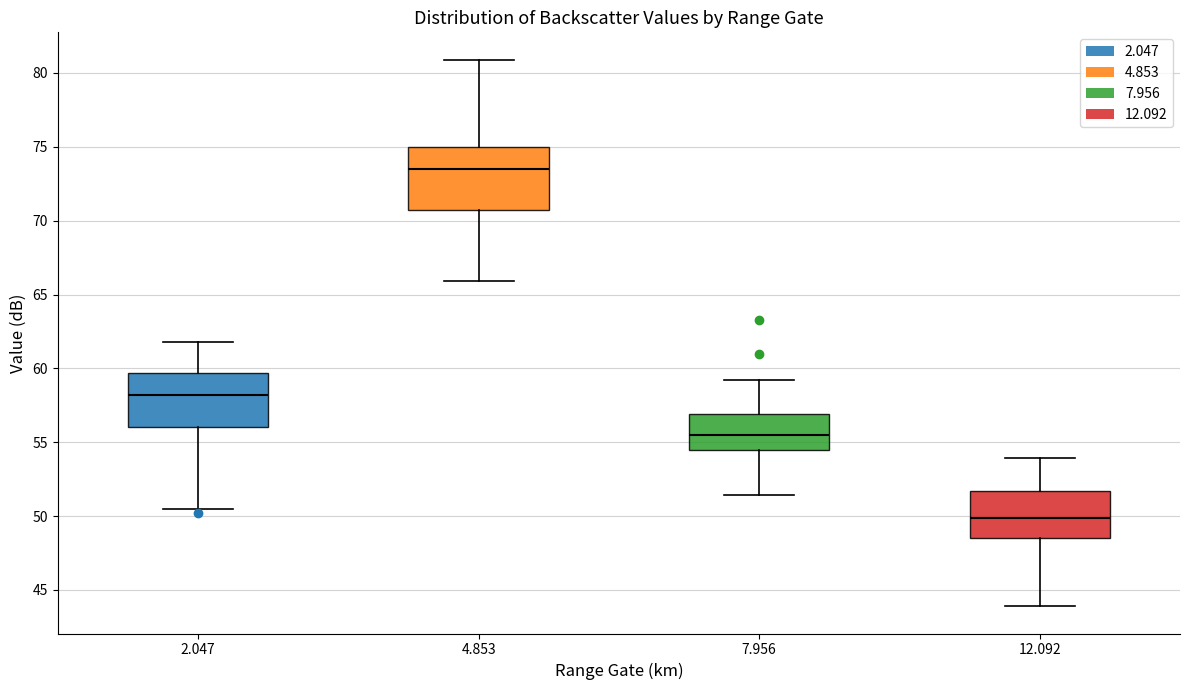

Reading left to right, read every box against the y-axis: the position of its median line, the range the box covers, and the ends of its whiskers. The values are not printed on the chart, so give them approximately, as read against the axis.

2.047: median 58.0, box 56.0 to 59.5, whiskers 50.5 to 62.0
4.853: median 73.5, box 70.5 to 75.0, whiskers 66.0 to 81.0
7.956: median 55.5, box 54.5 to 57.0, whiskers 51.5 to 59.0
12.092: median 50.0, box 48.5 to 51.5, whiskers 44.0 to 54.0